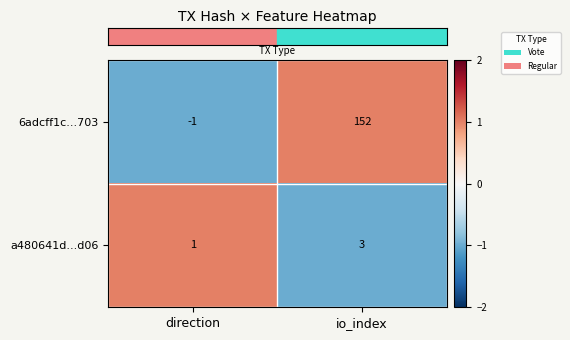

Reading left to right, extract all data points from this chart.

6adcff1c...703: -1	152
a480641d...d06: 1	3